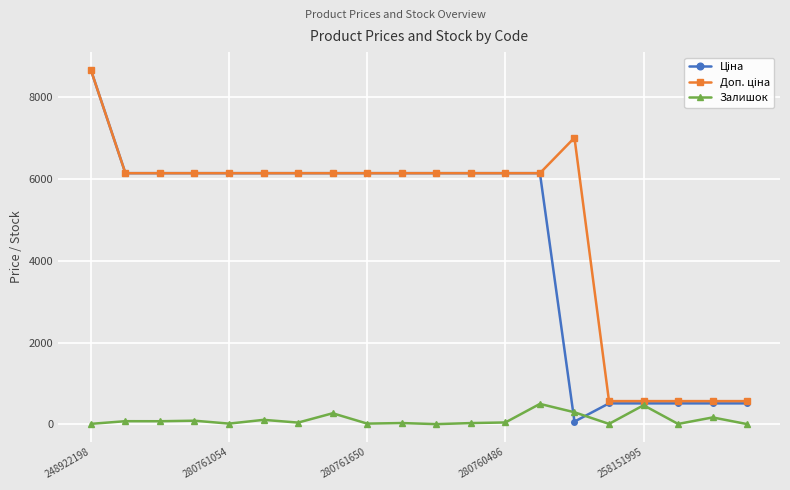

What is the maximum value shown in the chart?

8669.7